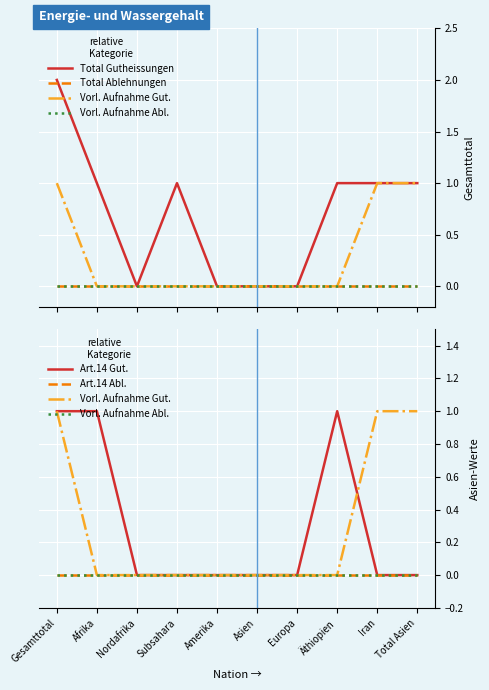

What is the maximum value shown in the chart?

2